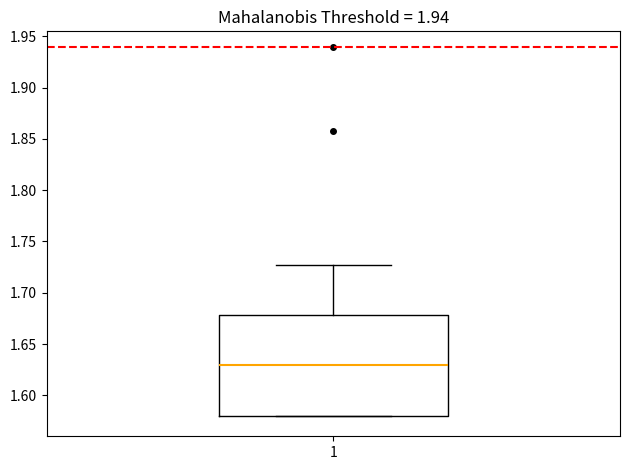

Read this box plot against the y-axis: the position of the median line, the range covered by the box, and the ends of both whiskers. The values are not printed on the chart, so give them approximately, as read against the axis.

median 1.630, box 1.580 to 1.680, whiskers 1.580 to 1.725